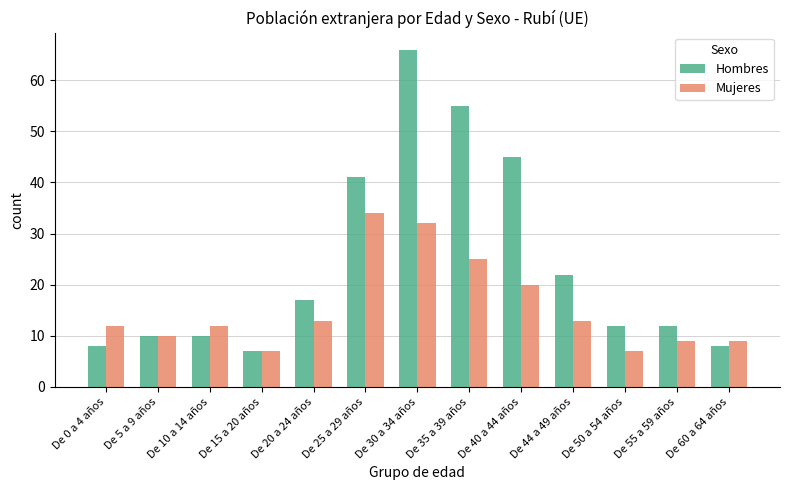

Reading left to right, what are all the values shown in this chart?

Hombres: De 0 a 4 años=8	De 5 a 9 años=10	De 10 a 14 años=10	De 15 a 20 años=7	De 20 a 24 años=17	De 25 a 29 años=41	De 30 a 34 años=66	De 35 a 39 años=55	De 40 a 44 años=45	De 44 a 49 años=22	De 50 a 54 años=12	De 55 a 59 años=12	De 60 a 64 años=8
Mujeres: De 0 a 4 años=12	De 5 a 9 años=10	De 10 a 14 años=12	De 15 a 20 años=7	De 20 a 24 años=13	De 25 a 29 años=34	De 30 a 34 años=32	De 35 a 39 años=25	De 40 a 44 años=20	De 44 a 49 años=13	De 50 a 54 años=7	De 55 a 59 años=9	De 60 a 64 años=9